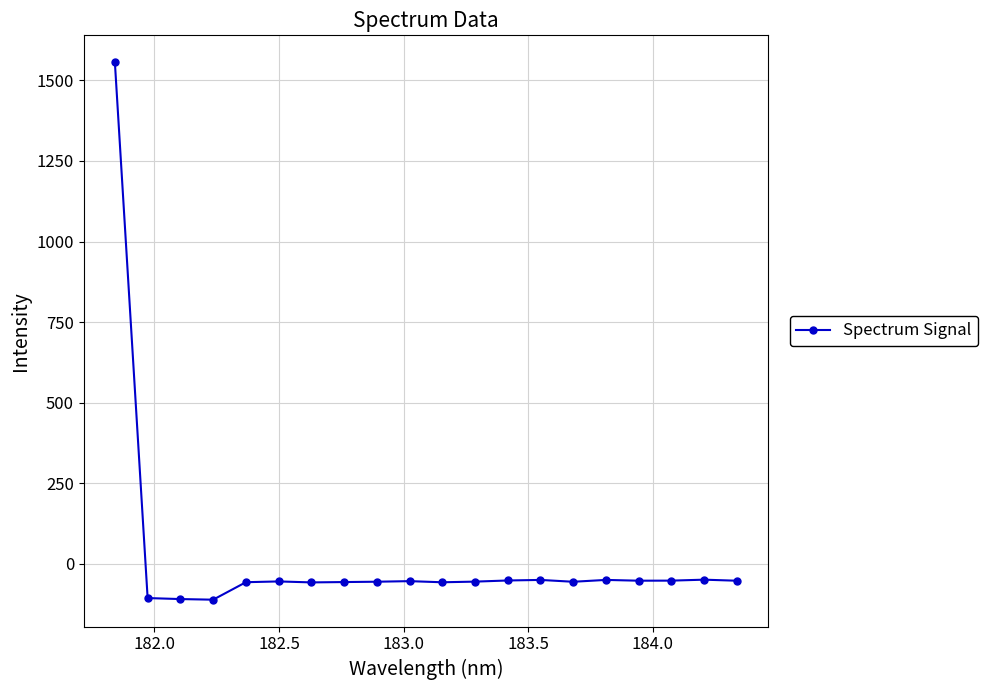

How many values are below -55?

11